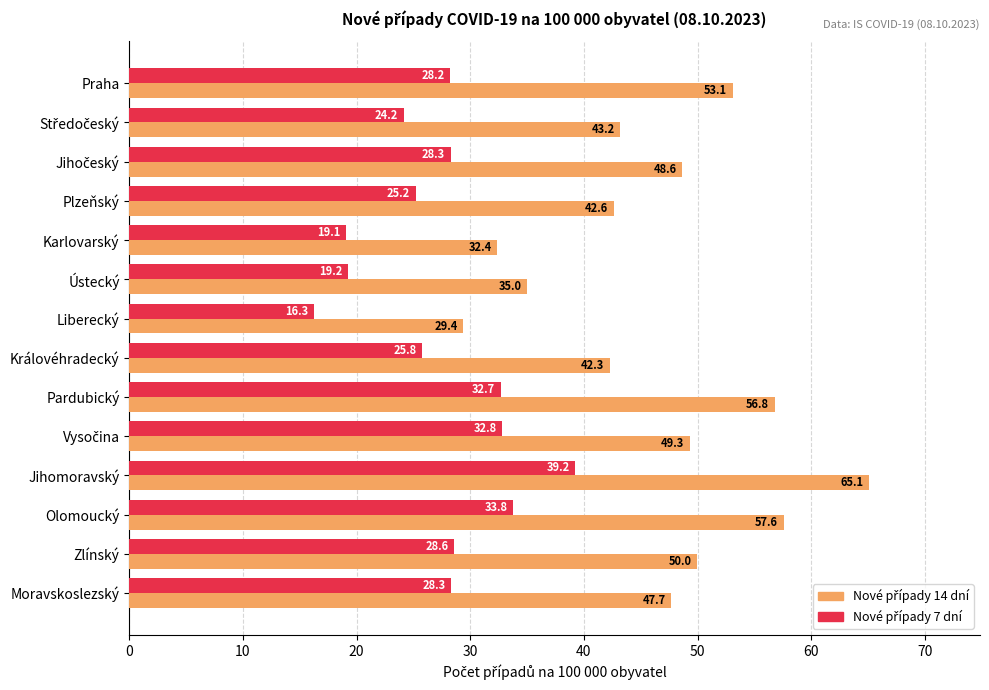

What is the difference between the highest and lowest values at Liberecký?

13.1